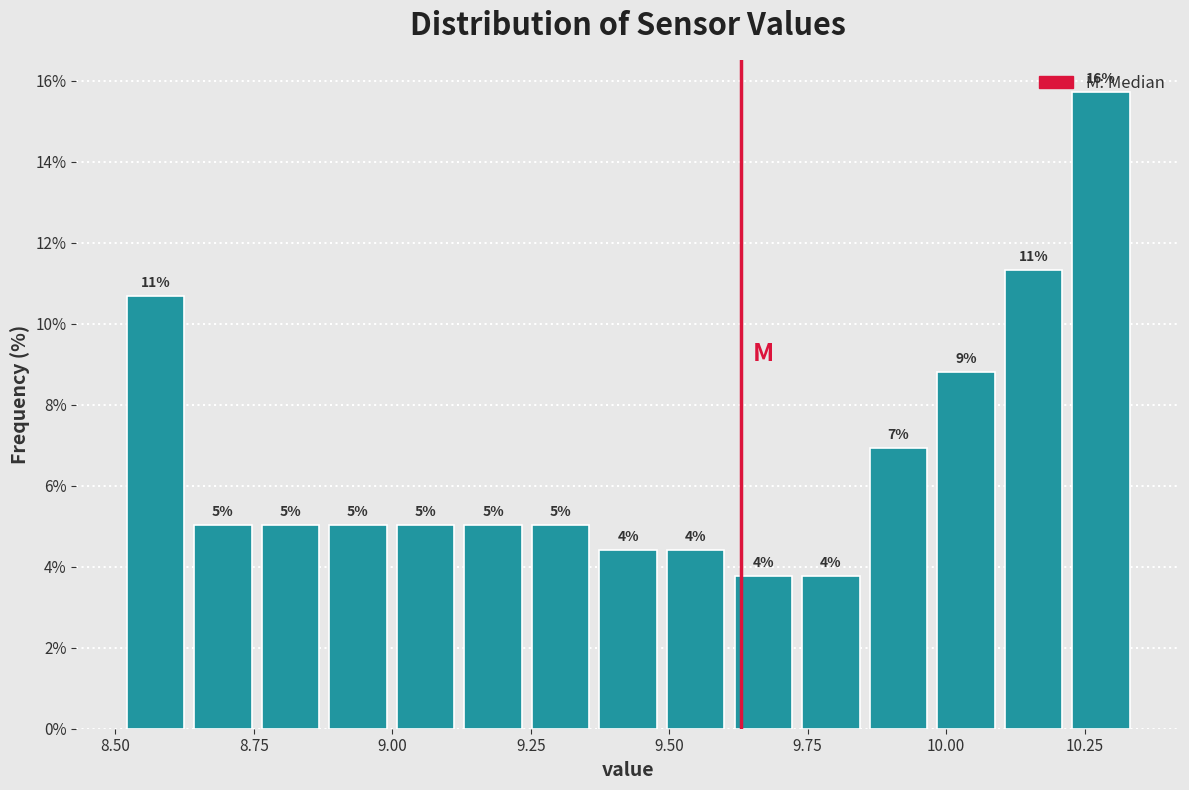

Around what value on the x-axis is the tallest bar? Give the approximate position of its centre, as read against the axis.

10.30